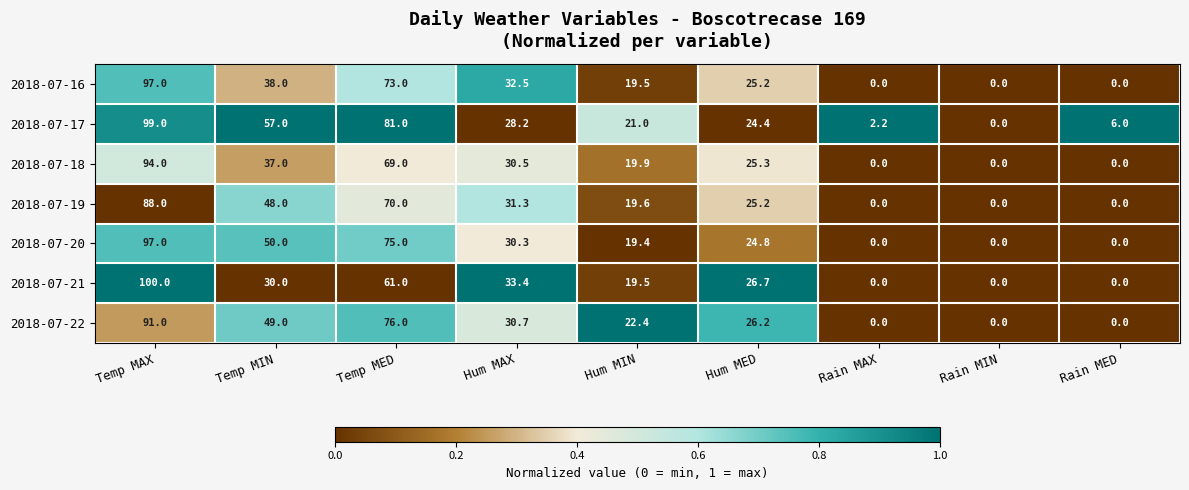

Count the number of categories in the chart.

9